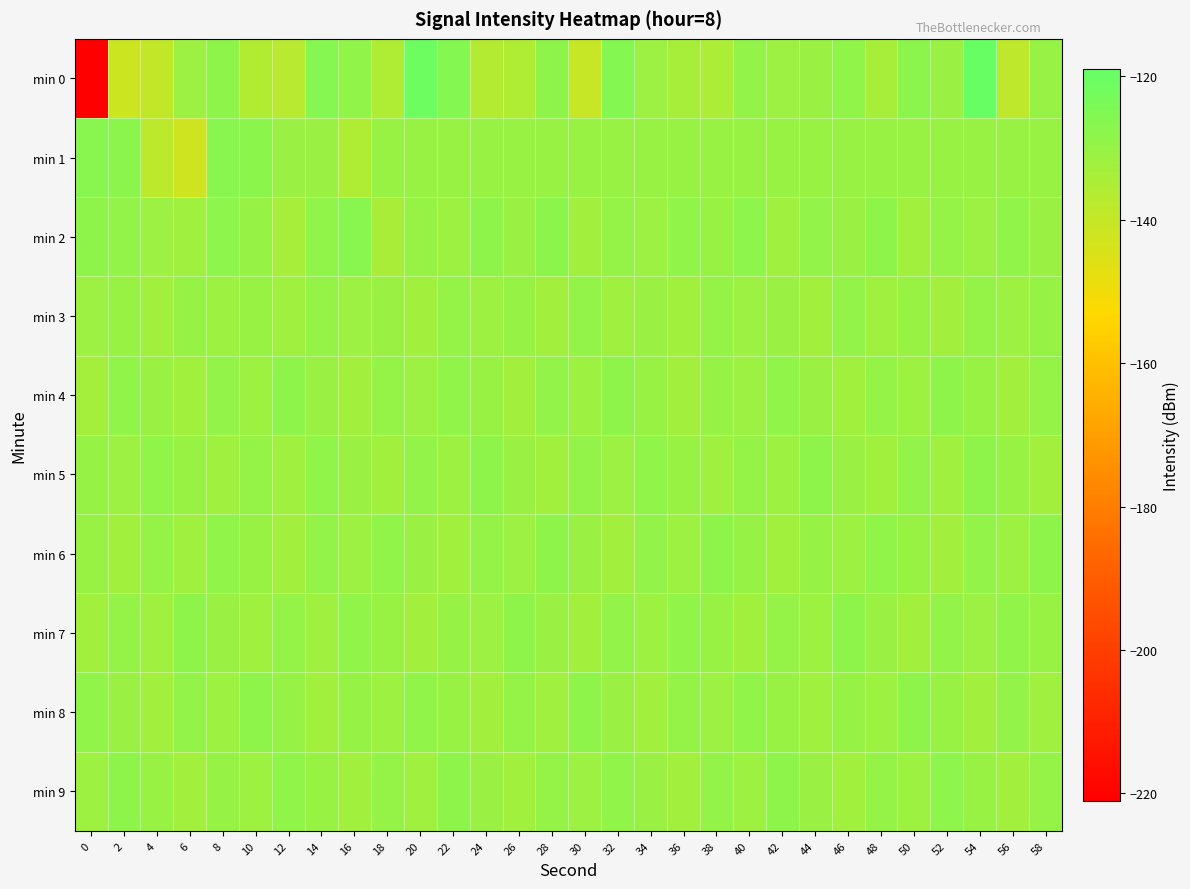

Between 0 and 44, which series saw the biggest shift?

min 0